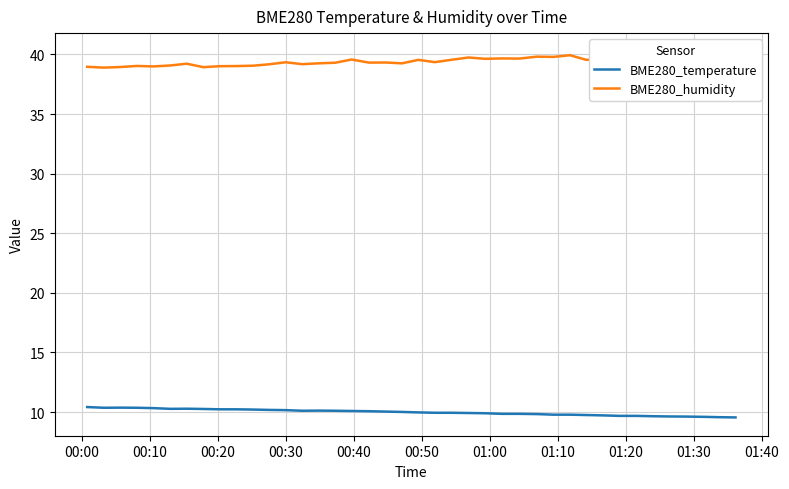

What is the maximum value for BME280_temperature?

10.4